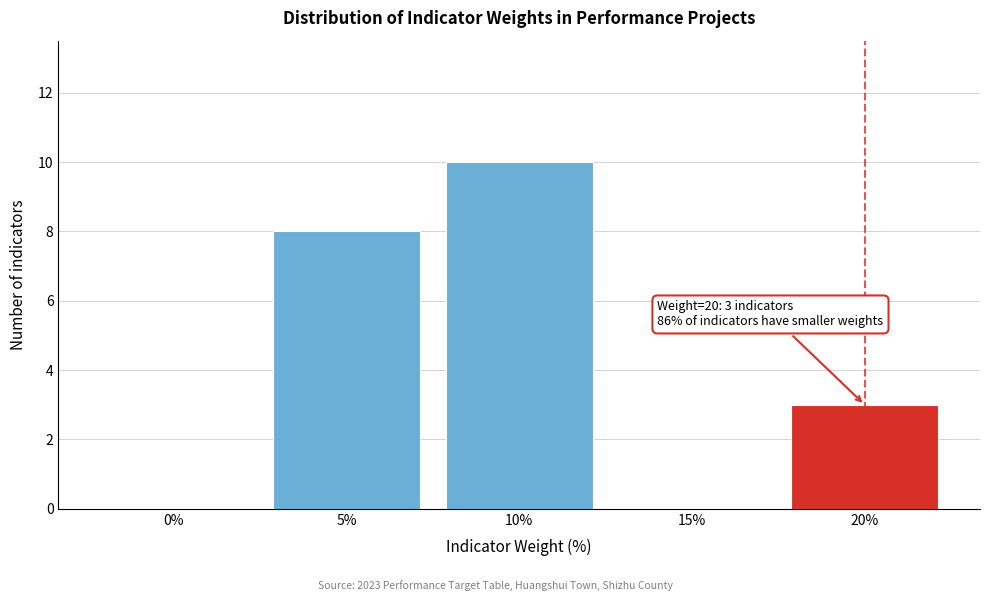

Reading right to left, transcribe all the data shown in this chart.

20%=3	15%=0	10%=10	5%=8	0%=0